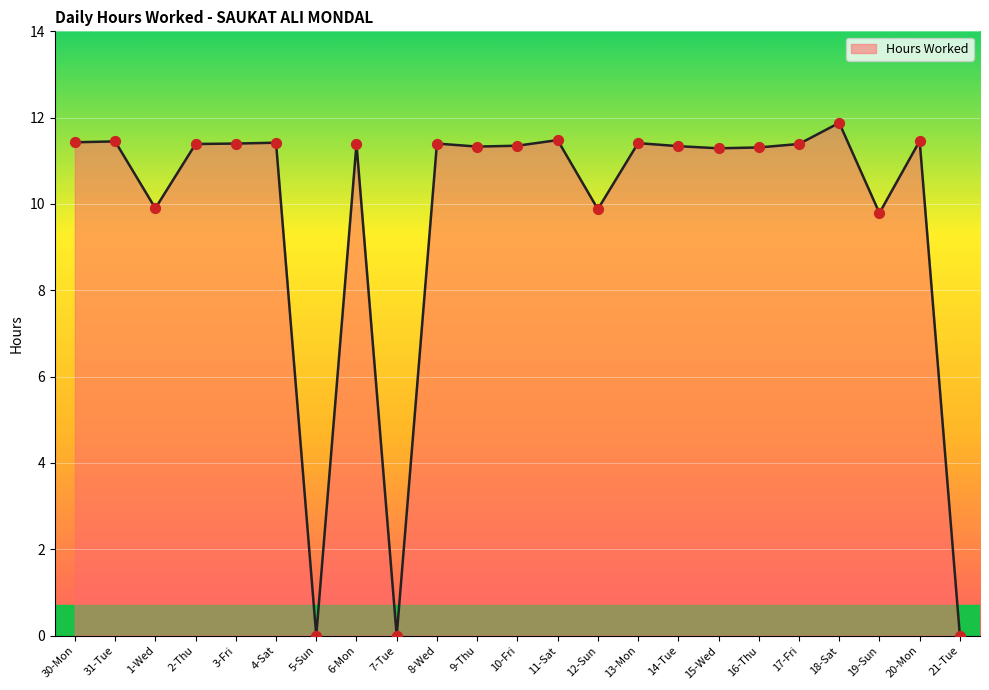

What is the ratio of the value at 12-Sun to the value at 4-Sat?

0.9